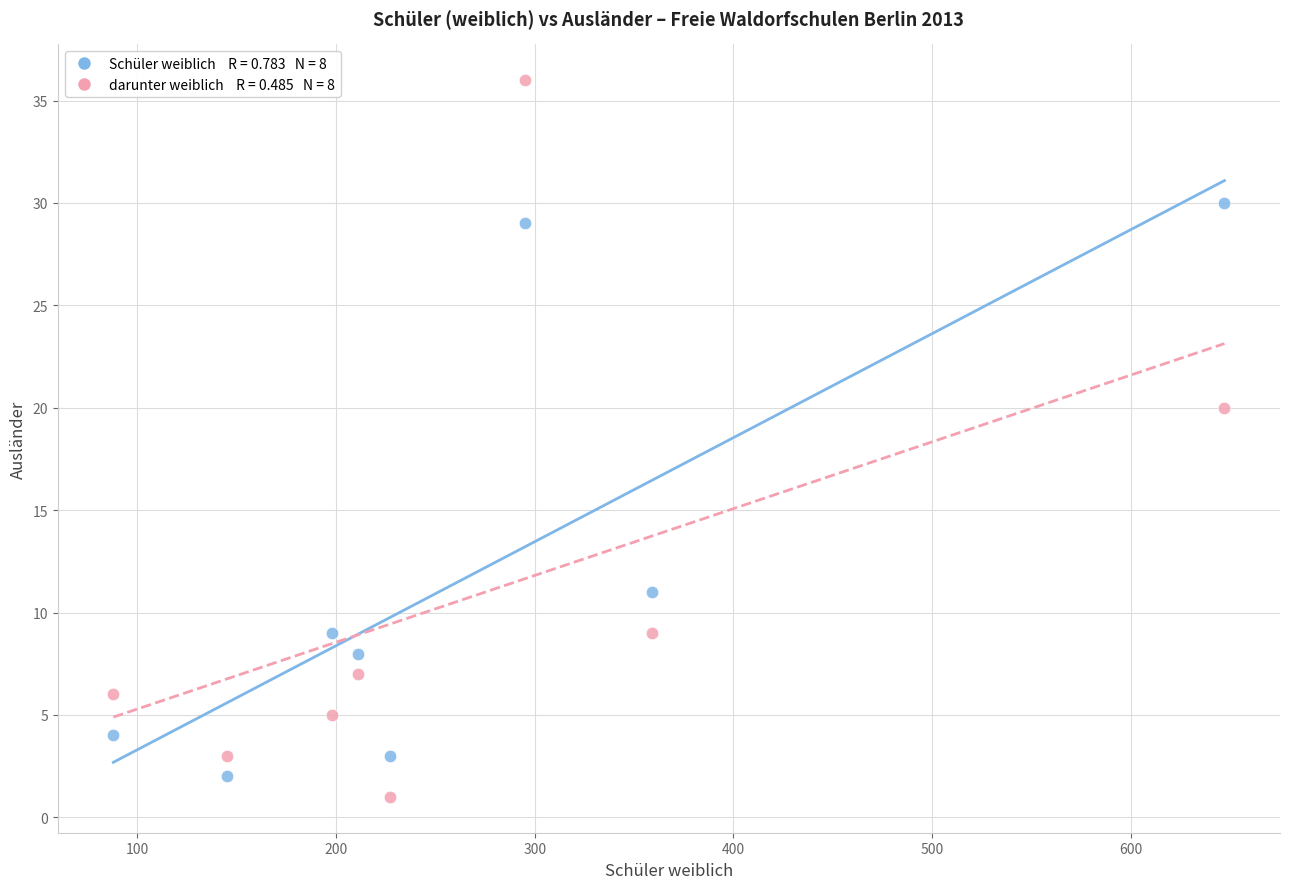

Across all data points, what is the range of Y values (max minus min)?

35